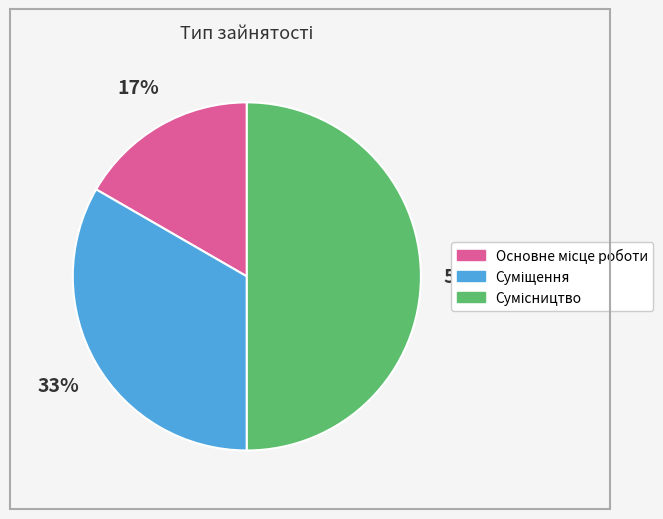

To the nearest percent, what is the difference between the largest and smallest slice percentages?

33%